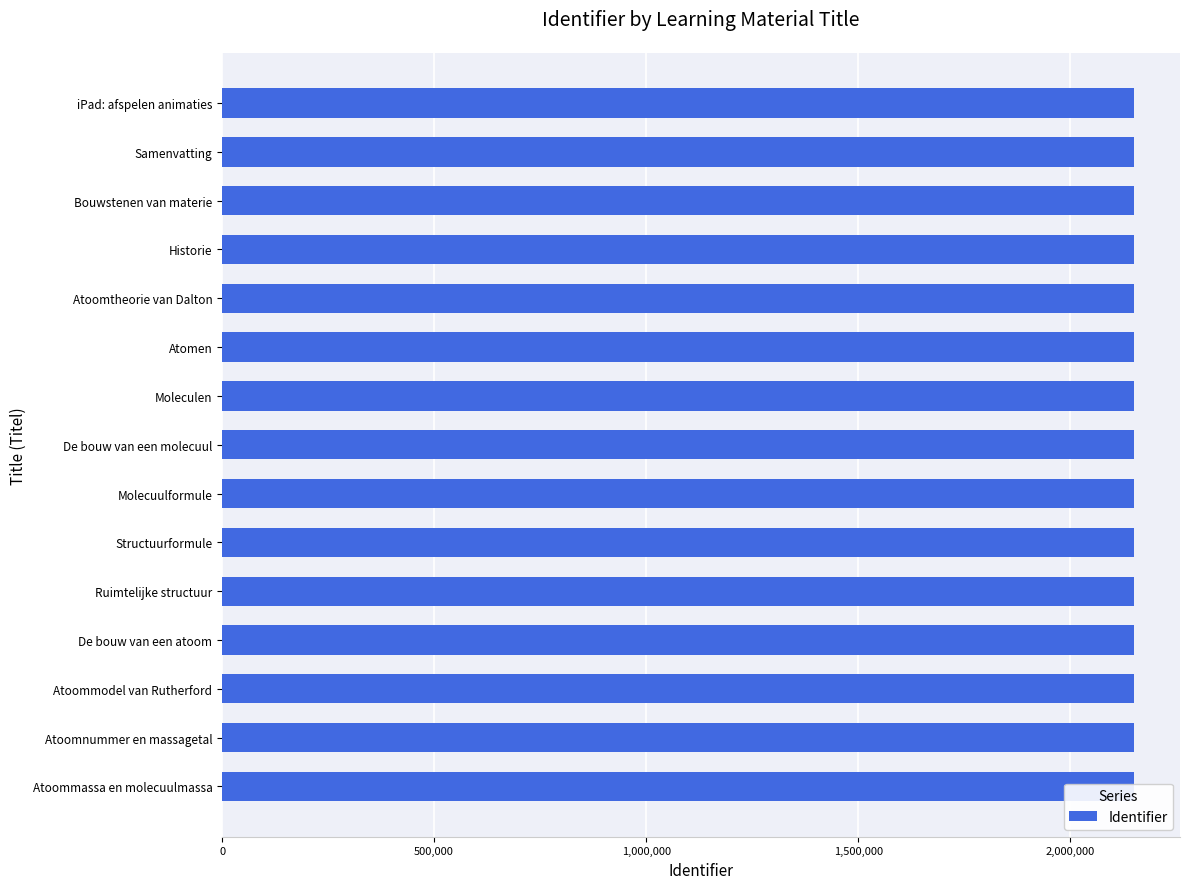

How many values are below 2151443?

7